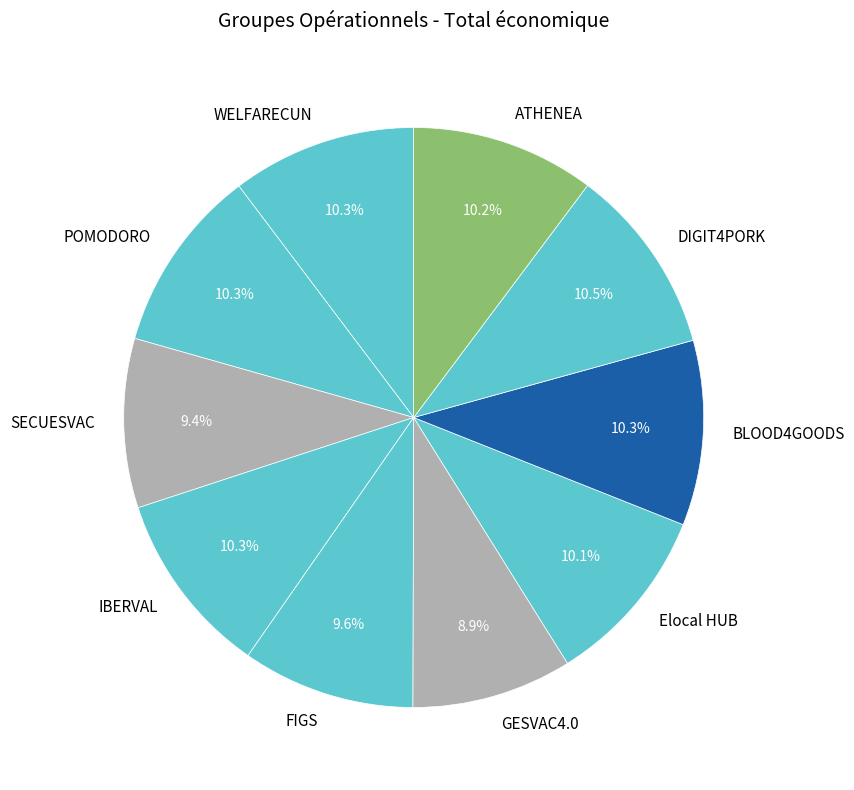

To the nearest percent, what is the combined percentage of WELFARECUN and DIGIT4PORK?

21%